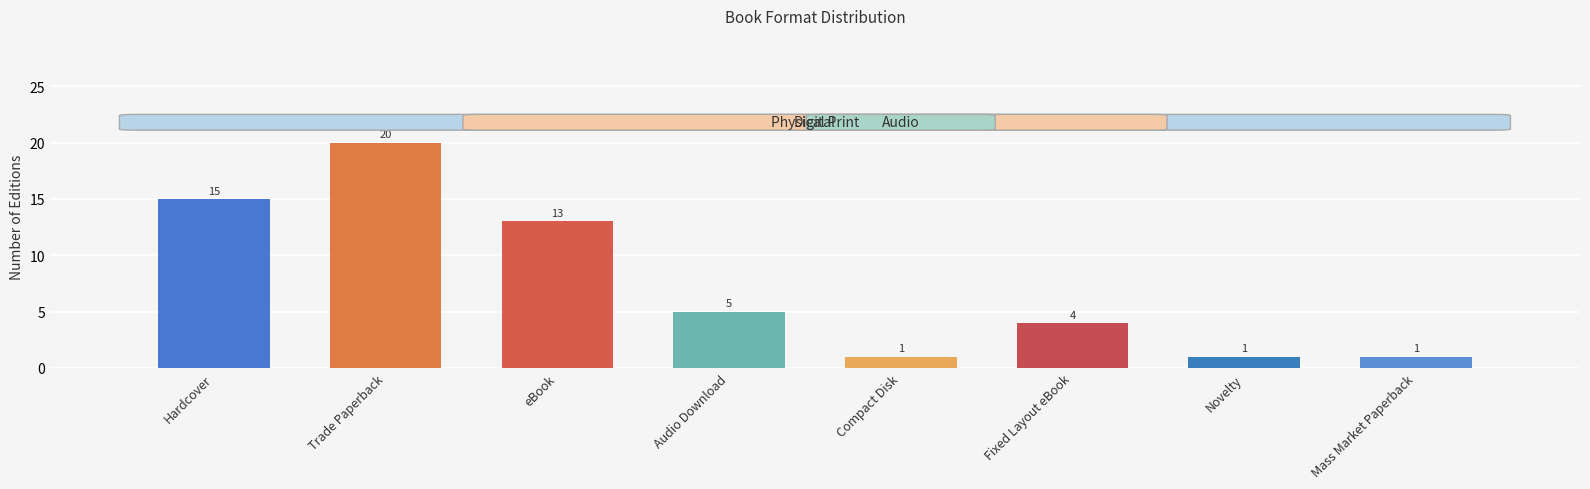

Count the number of data series in this chart.

1